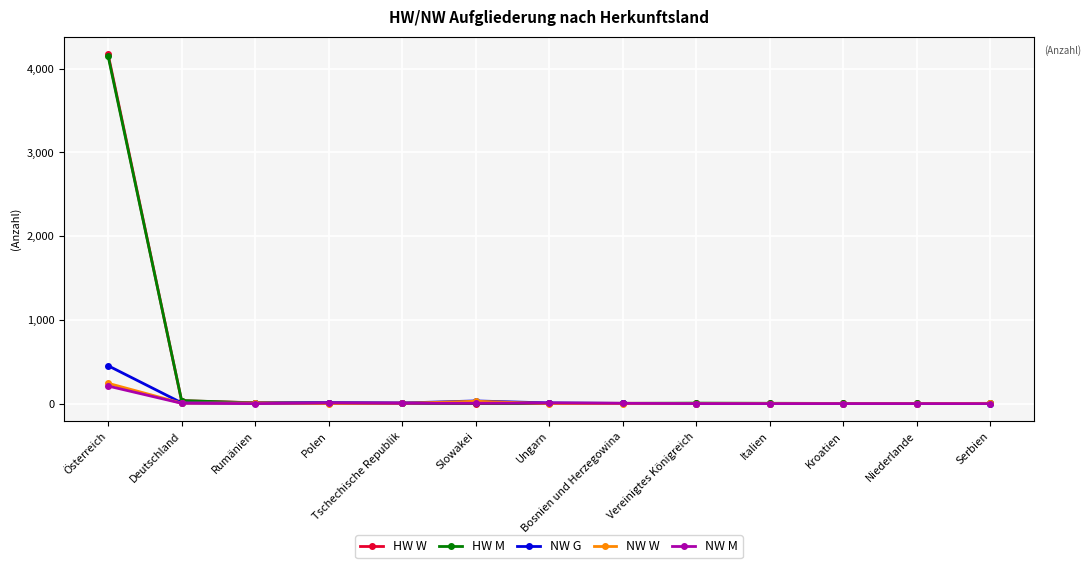

Is the value of NW M at Serbien greater than the value of HW M at Österreich?

No